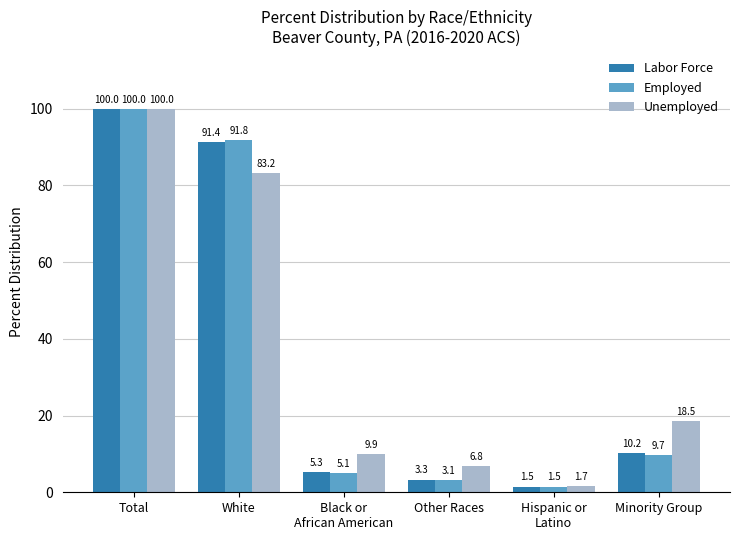

Read the Employed value at Other Races.

3.1